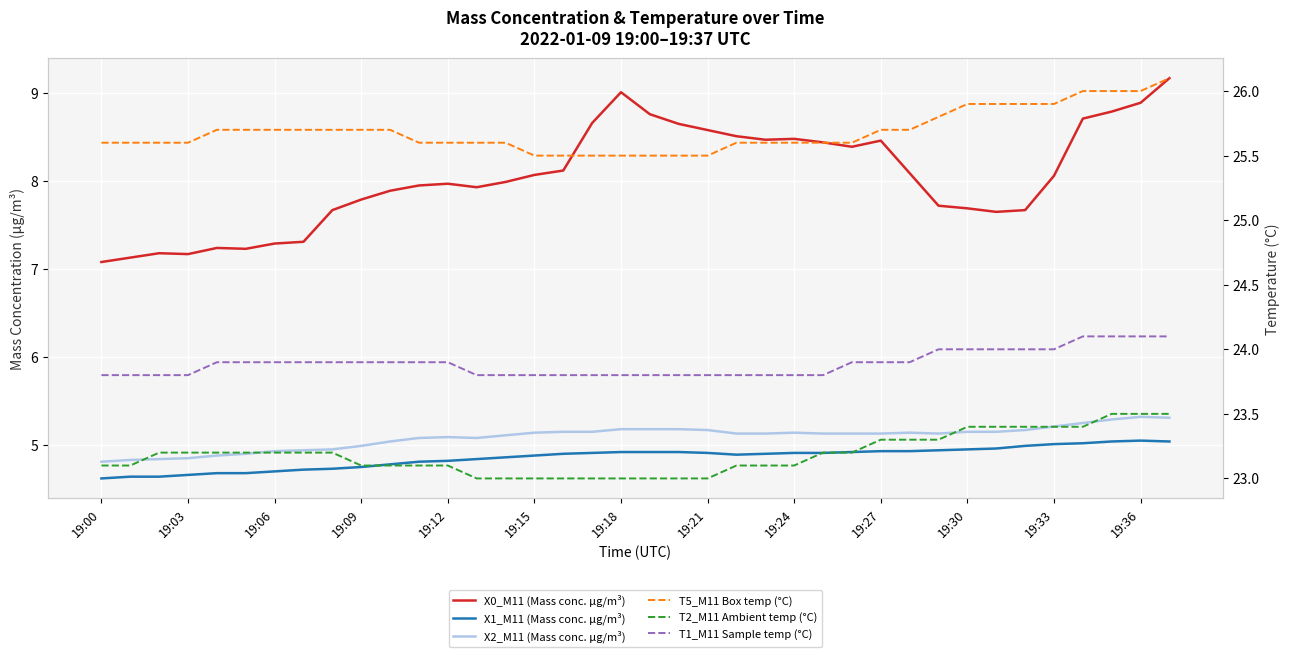

How many data points in X2_M11 (Mass conc. μg/m³) are above 5?

28